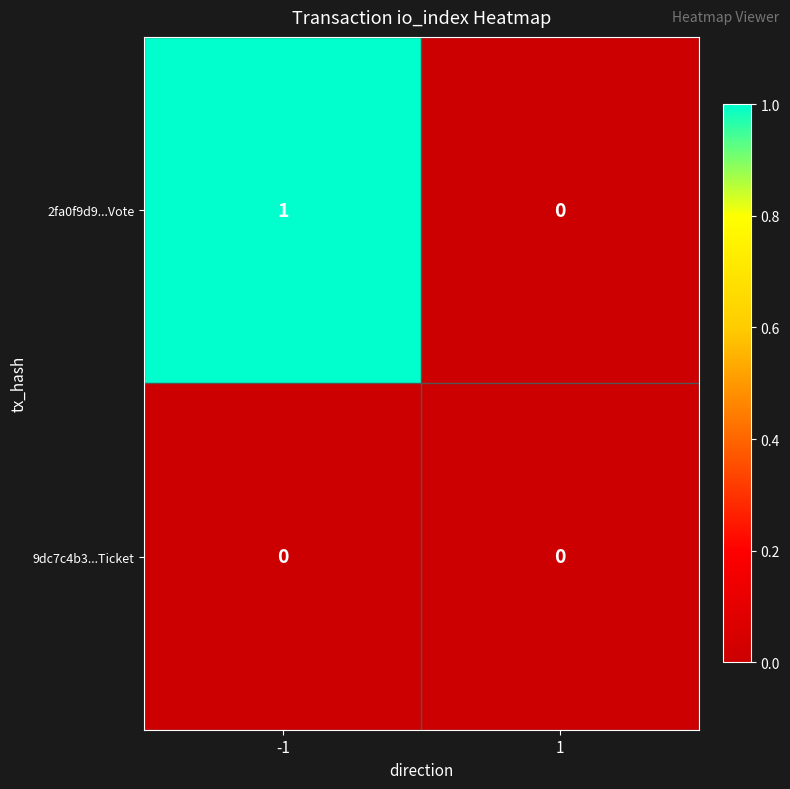

Between -1 and 1, which series saw the biggest shift?

2fa0f9d9...Vote